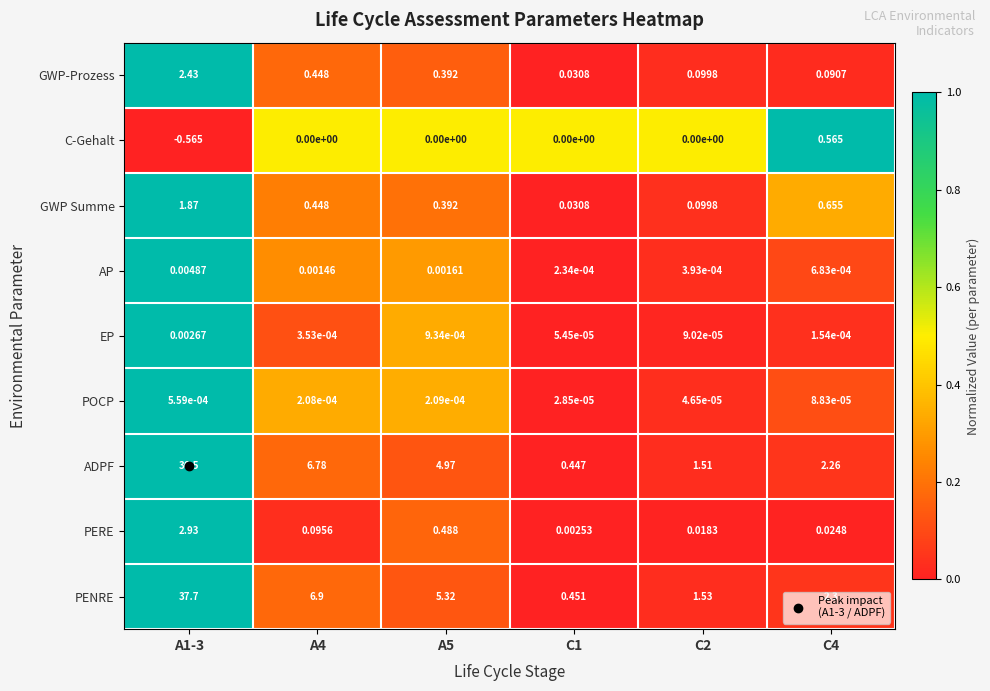

At how many categories does at least one series exceed 0?

6